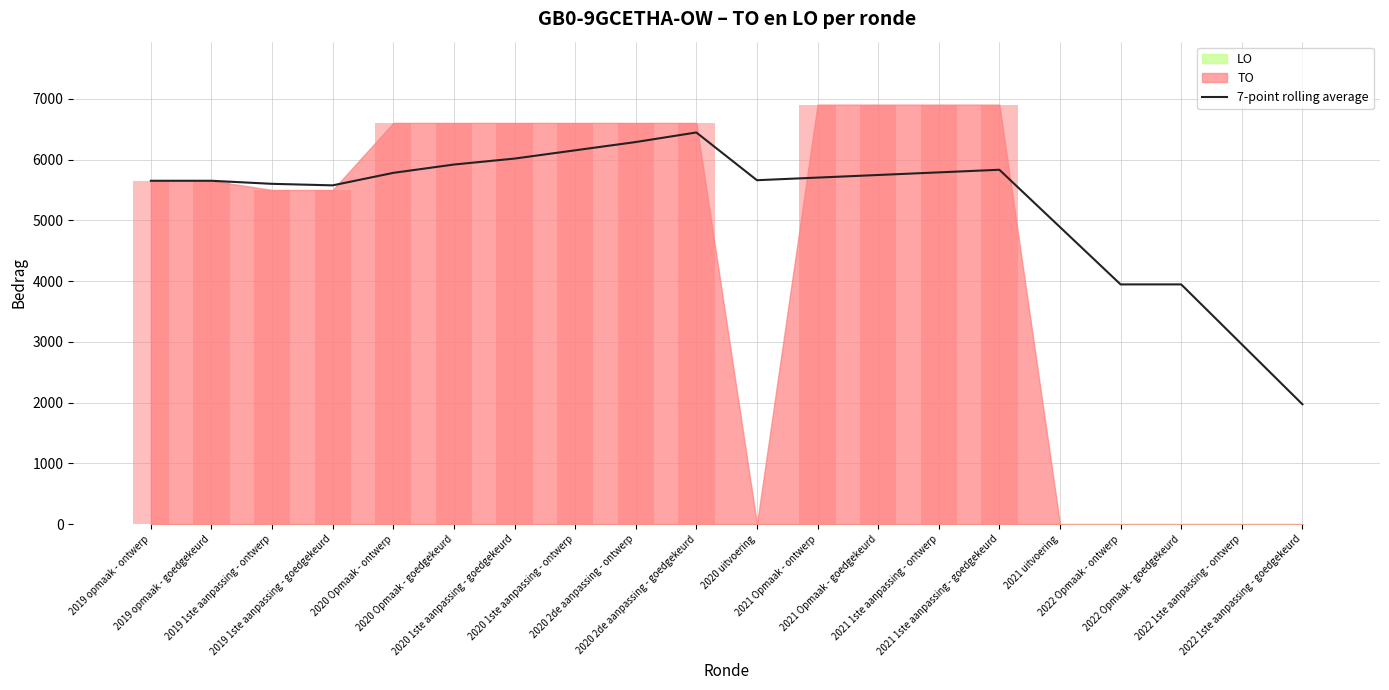

What is the maximum value shown in the chart?

6448.3